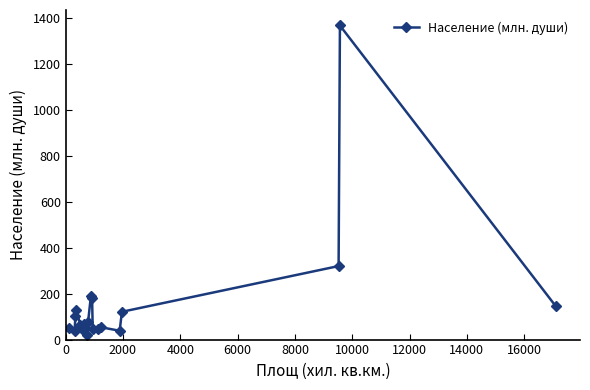

What is the value of the 8th point from the left?

51.1